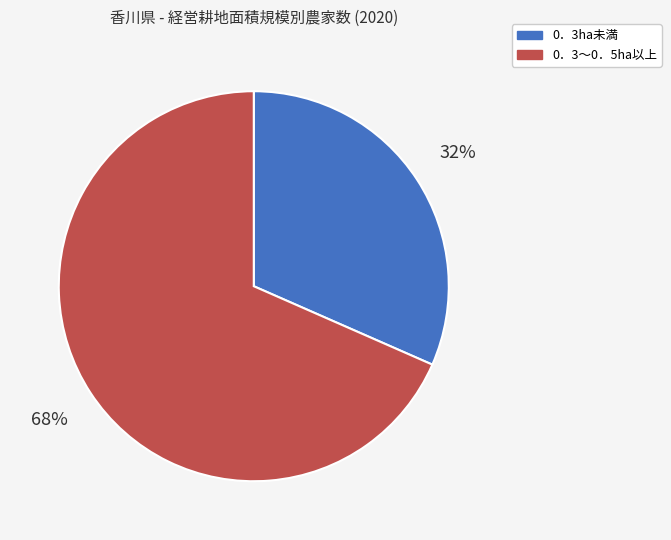

To the nearest percent, what is the average slice percentage?

50%